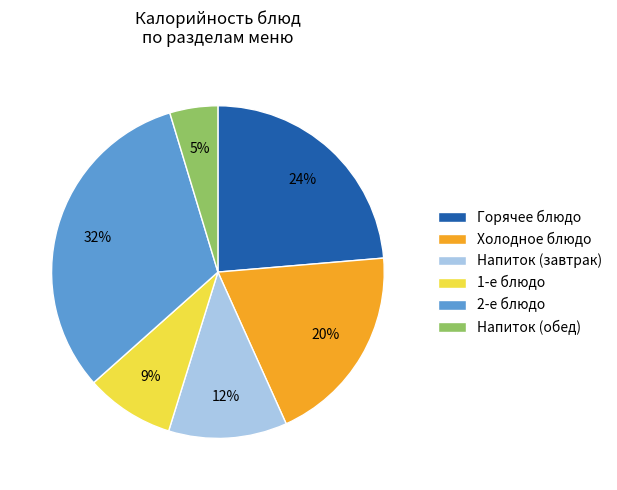

Is the sum of Напиток (завтрак) and Холодное блюдо greater than half?

No